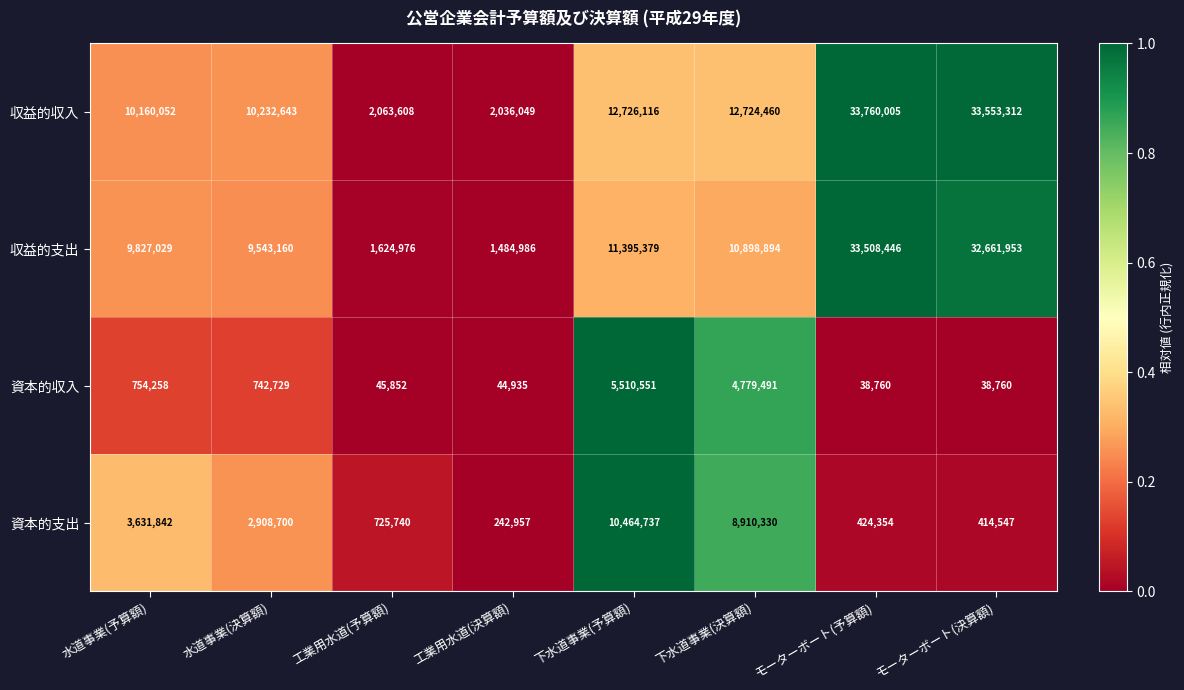

What is the total value across all series at 下水道事業(決算額)?

37313175